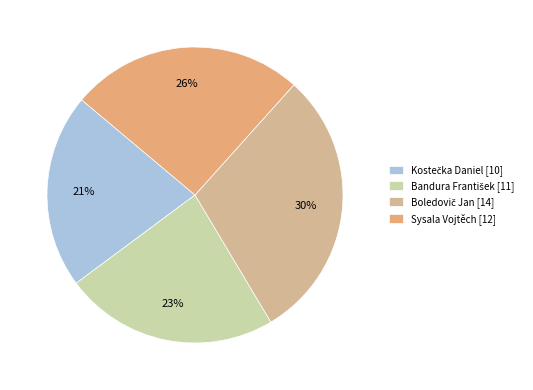

How many slices are in this pie chart?

4